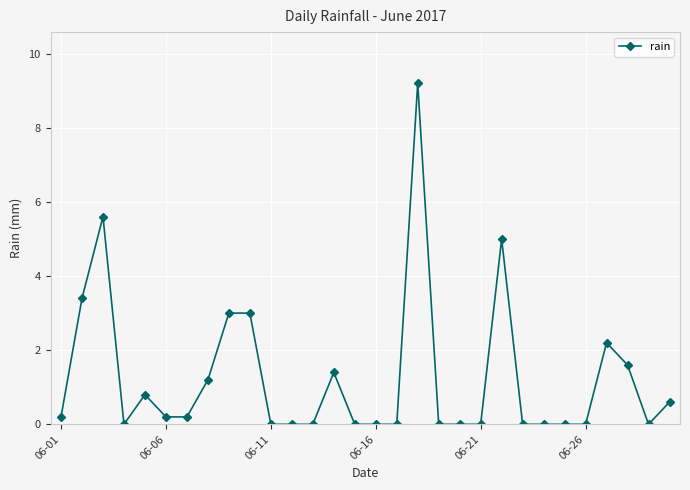

Reading left to right, transcribe all the data shown in this chart.

0.2	3.4	5.6	0.0	0.8	0.2	0.2	1.2	3.0	3.0	0.0	0.0	0.0	1.4	0.0	0.0	0.0	9.2	0.0	0.0	0.0	5.0	0.0	0.0	0.0	0.0	2.2	1.6	0.0	0.6